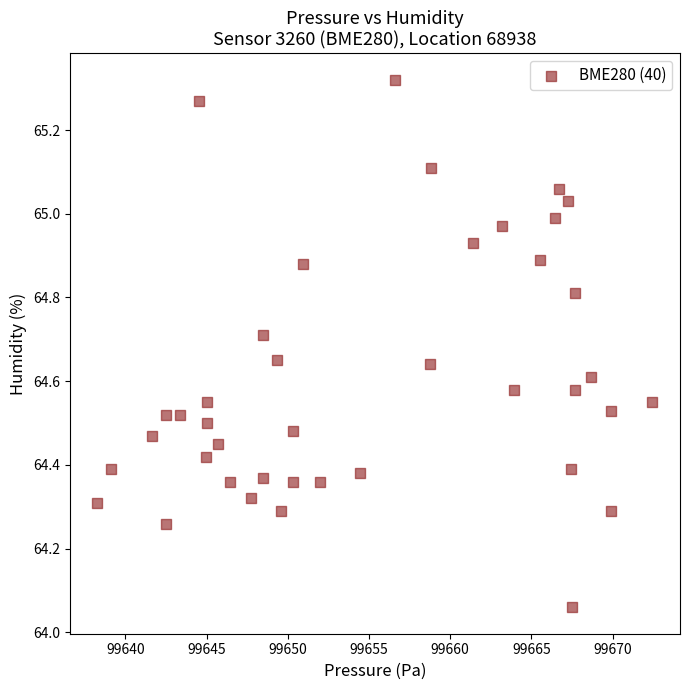

What is the range of X values (max minus min)?

34.2